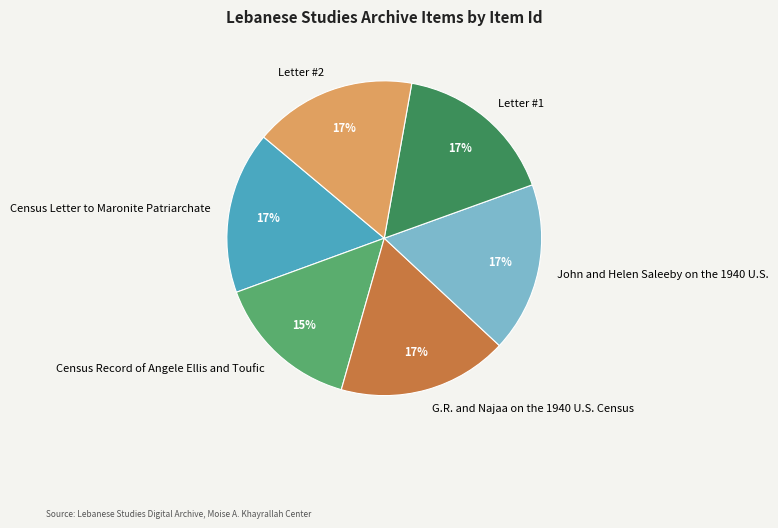

Between Census Record of Angele Ellis and Toufic and Letter #1, which is larger?

Letter #1